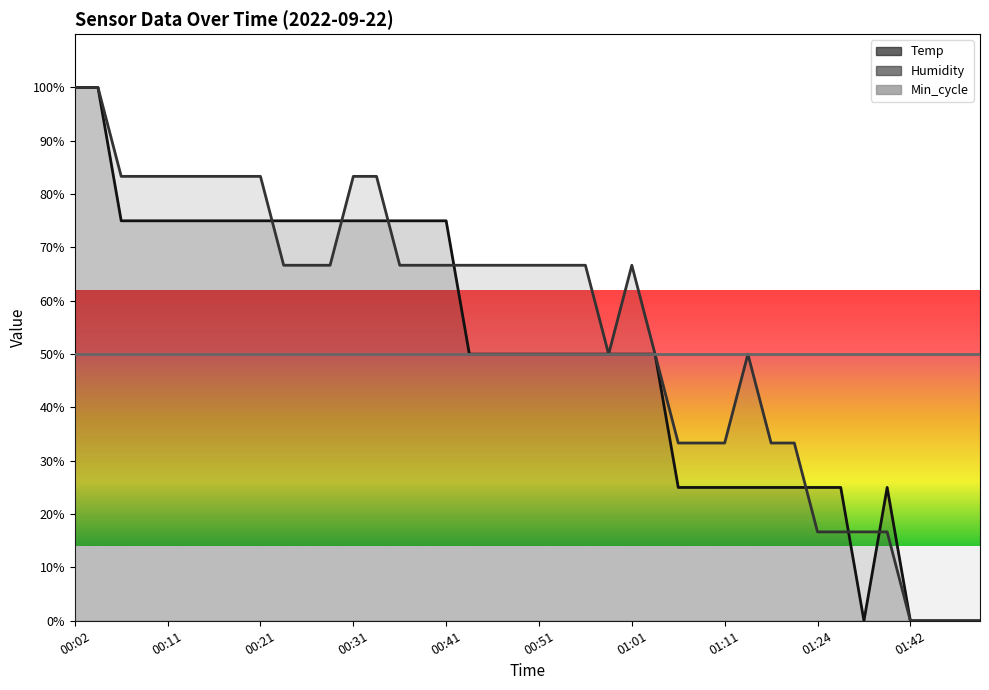

What is the average value of the Temp series?

50.0